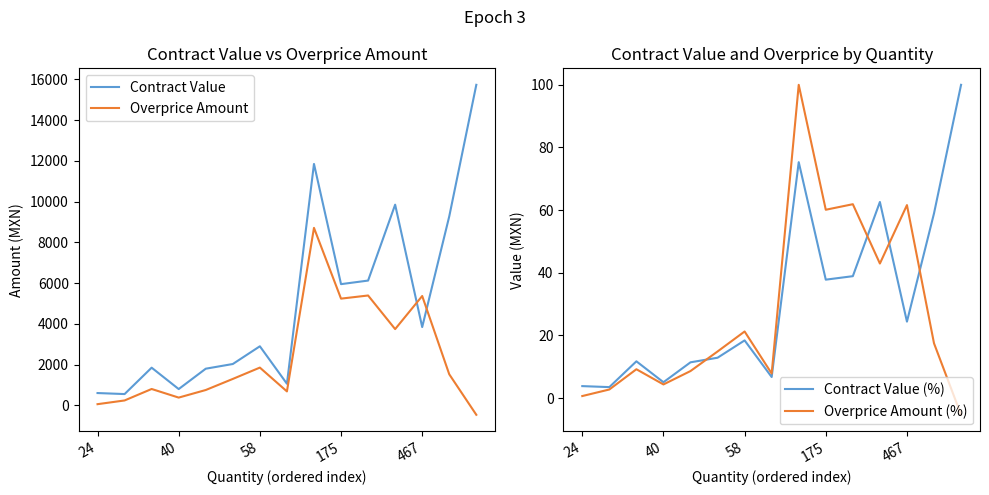

Where is Overprice Amount (%) nearest to the value 47?

11